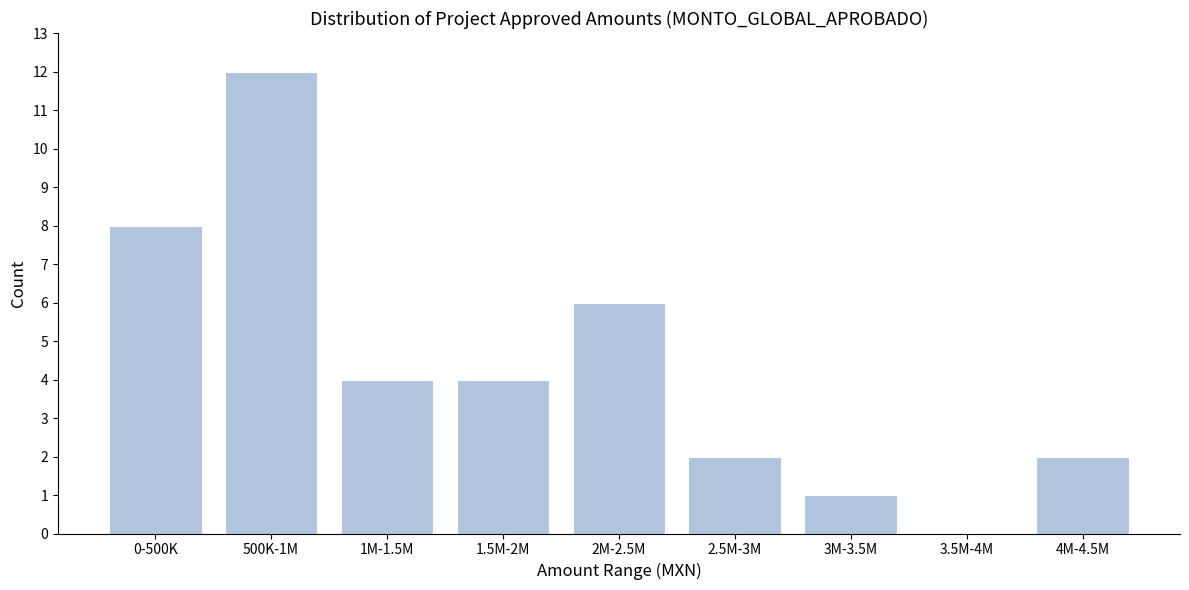

Reading left to right, what are all the values shown in this chart?

0-500K=8	500K-1M=12	1M-1.5M=4	1.5M-2M=4	2M-2.5M=6	2.5M-3M=2	3M-3.5M=1	3.5M-4M=0	4M-4.5M=2